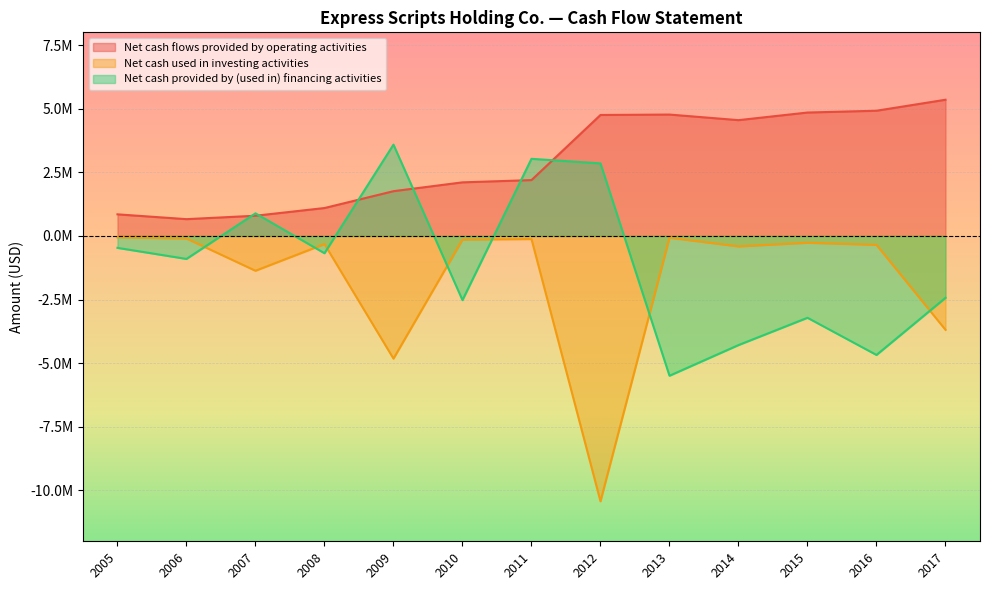

List the labels in order of Net cash used in investing activities value, largest first.

2005, 2013, 2006, 2011, 2010, 2015, 2008, 2016, 2014, 2007, 2017, 2009, 2012